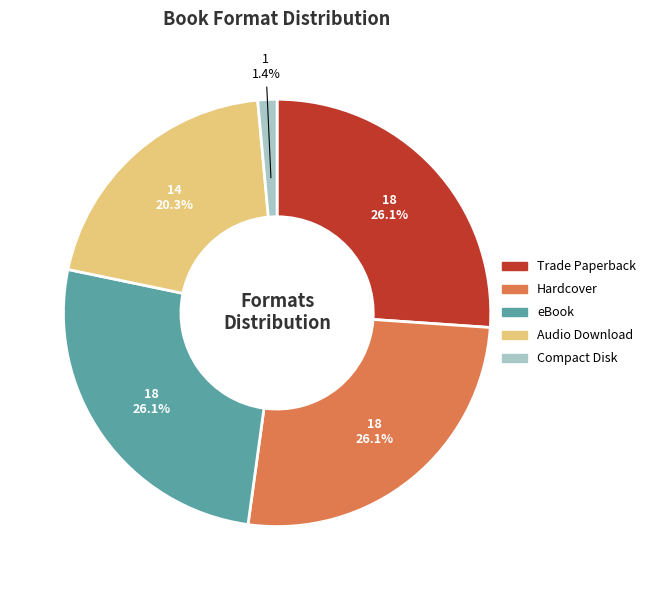

How many slices are in this pie chart?

5